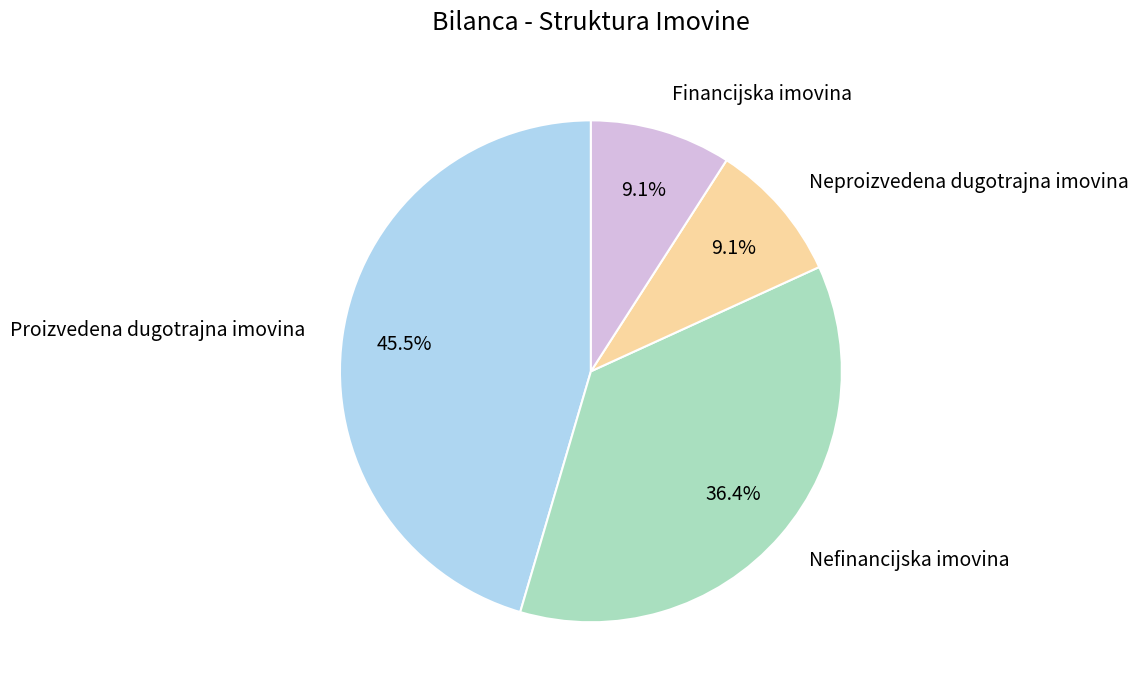

Count the number of slices in the pie.

4